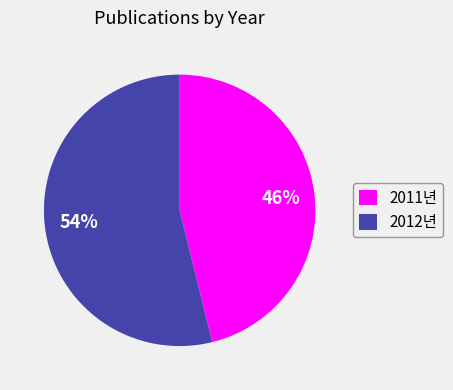

Is it true that 2011년 is 52% of the pie?

False